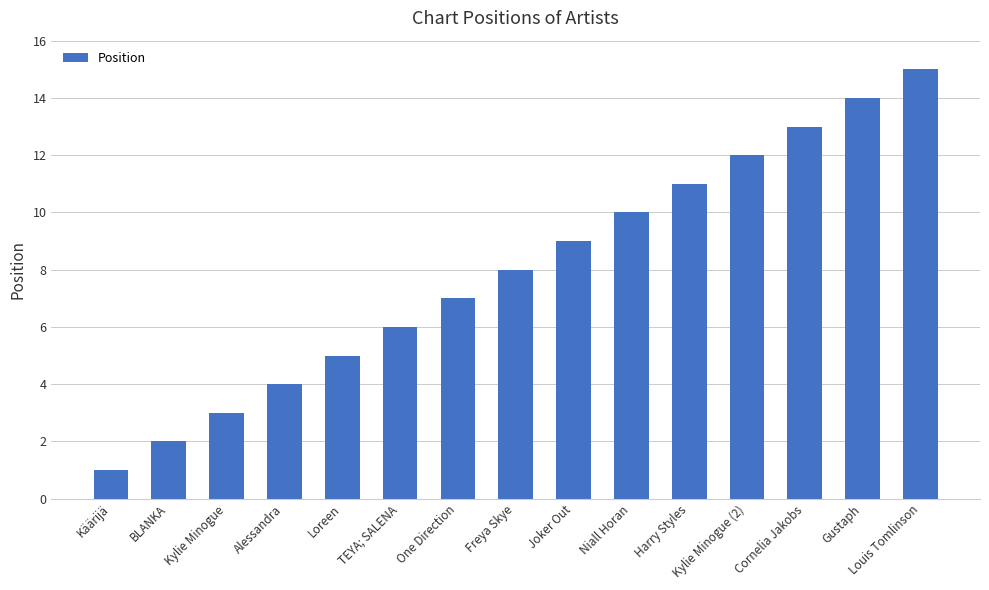

Rank the categories by value from lowest to highest.

Käärijä, BLANKA, Kylie Minogue, Alessandra, Loreen, TEYA; SALENA, One Direction, Freya Skye, Joker Out, Niall Horan, Harry Styles, Kylie Minogue (2), Cornelia Jakobs, Gustaph, Louis Tomlinson